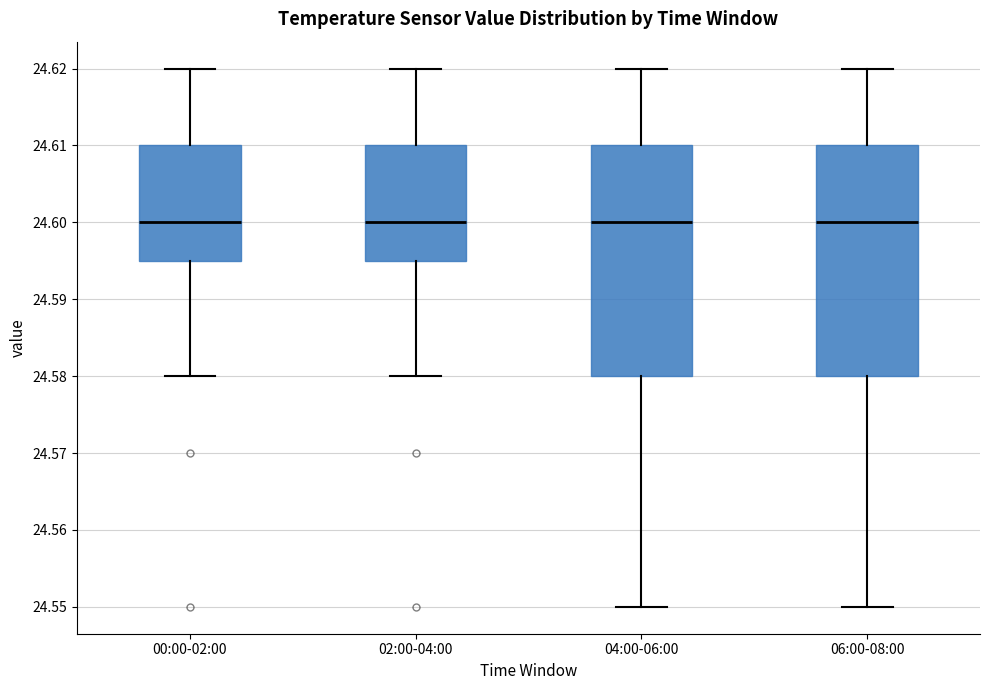

Reading left to right, transcribe this box plot: for each box, give where its median line is, the range the box spans, and where its two whiskers end, as read against the y-axis. The values are not printed on the chart, so give them approximately, as read against the axis.

00:00-02:00: median 24.600, box 24.595 to 24.610, whiskers 24.580 to 24.620
02:00-04:00: median 24.600, box 24.595 to 24.610, whiskers 24.580 to 24.620
04:00-06:00: median 24.600, box 24.580 to 24.610, whiskers 24.550 to 24.620
06:00-08:00: median 24.600, box 24.580 to 24.610, whiskers 24.550 to 24.620